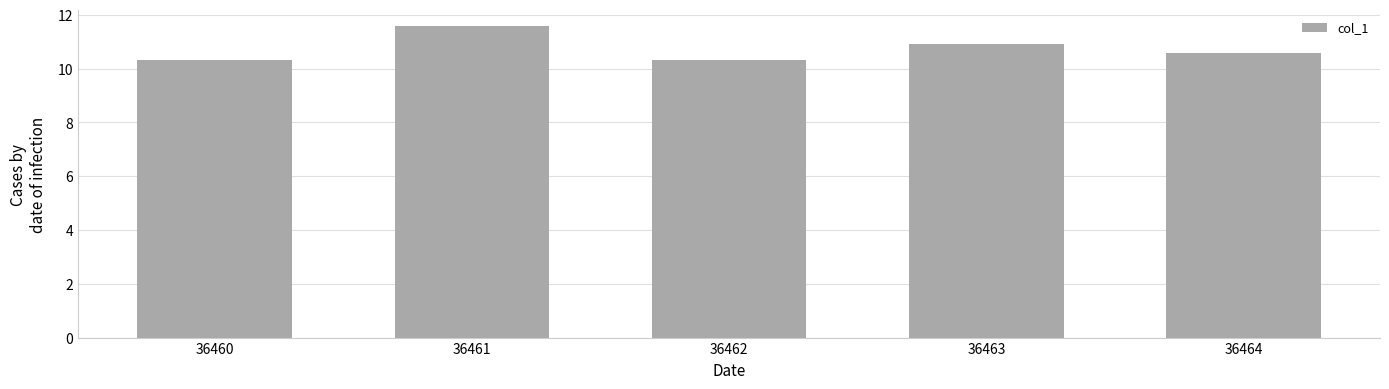

Which label corresponds to the largest value in the chart?

36461